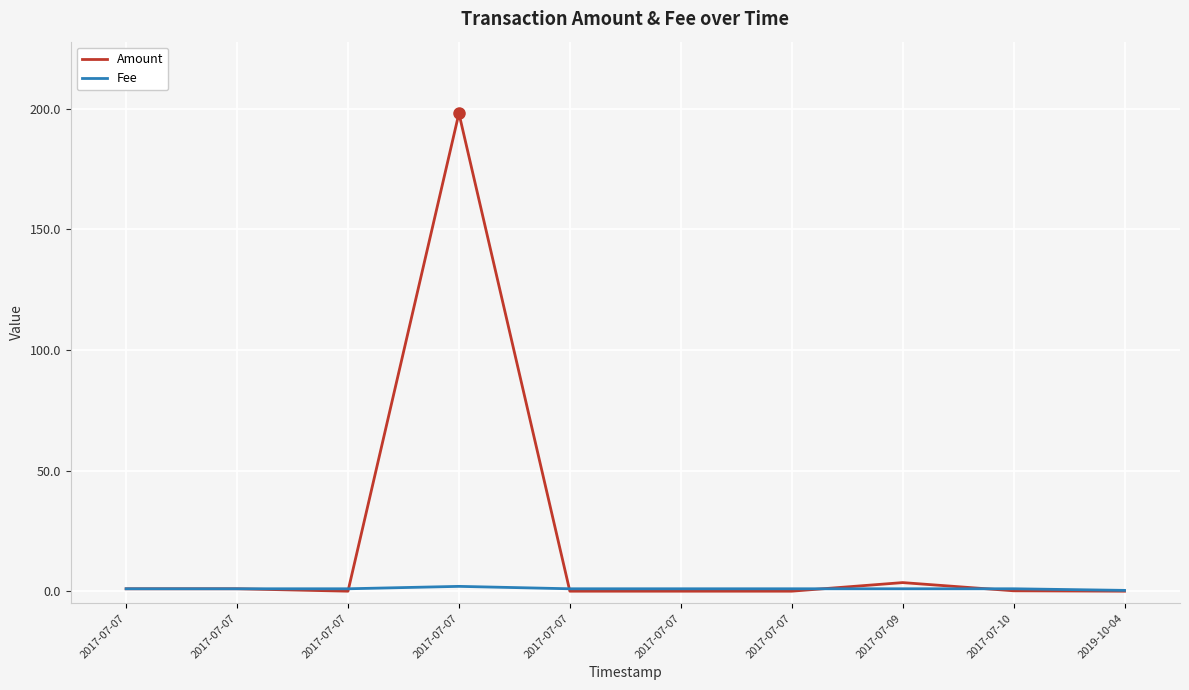

Does the chart display data point markers on the line(s)?

No